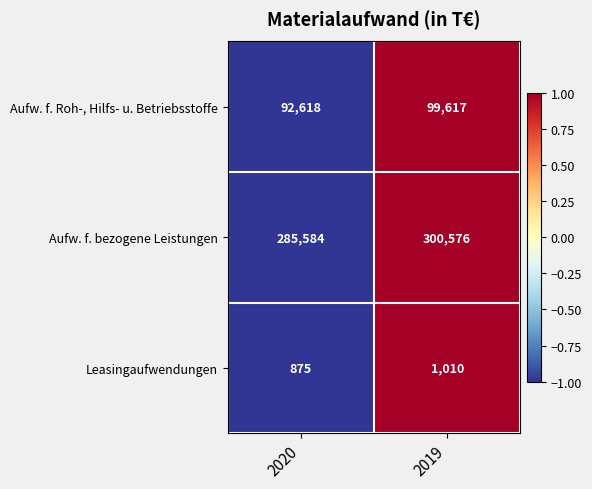

What is the highest value of the Aufw. f. Roh-, Hilfs- u. Betriebsstoffe series?

99617